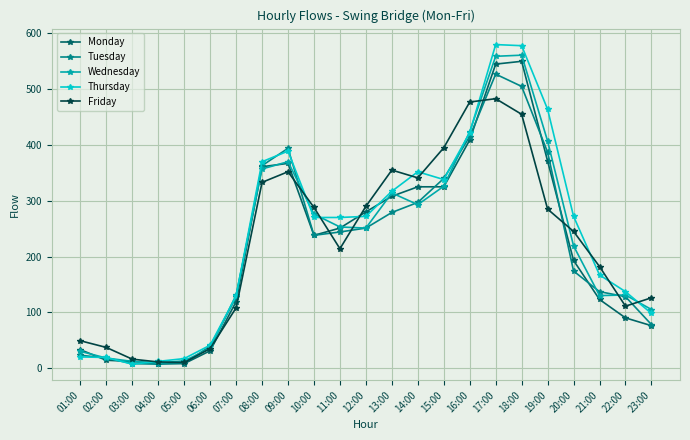

List the series in order of their peak value, highest first.

Thursday, Wednesday, Monday, Tuesday, Friday